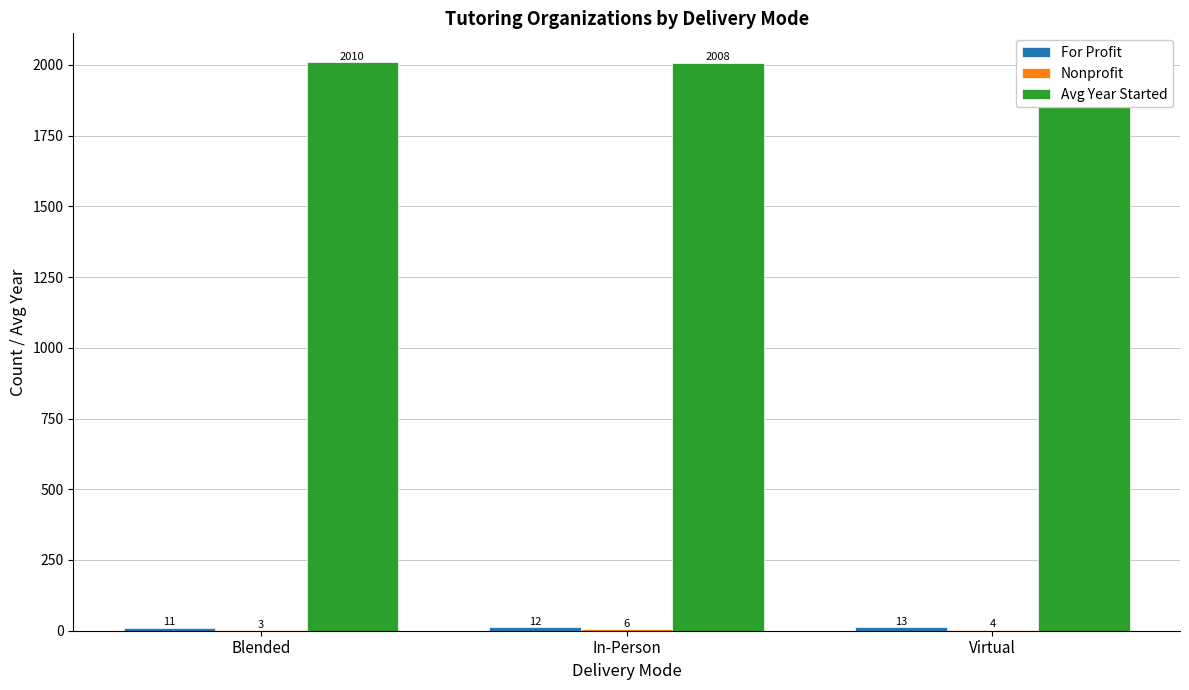

Reading right to left, list all the values displayed in this chart.

For Profit: Virtual=13	In-Person=12	Blended=11
Nonprofit: Virtual=4	In-Person=6	Blended=3
Avg Year Started: Virtual=2011	In-Person=2008	Blended=2010